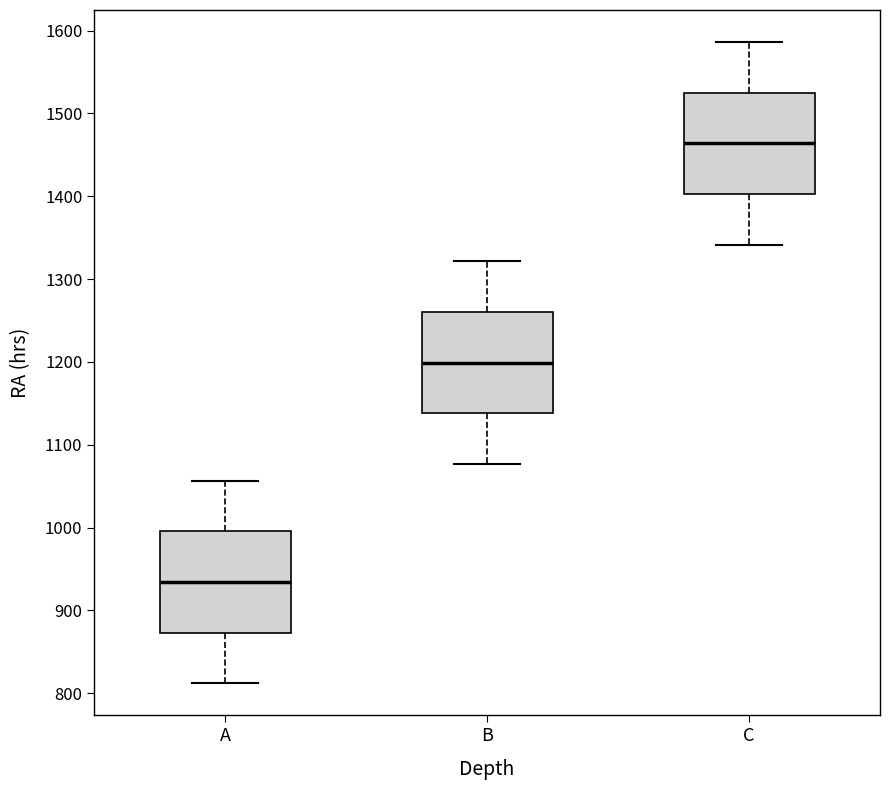

Reading left to right, read every box against the y-axis: the position of its median line, the range the box covers, and the ends of its whiskers. The values are not printed on the chart, so give them approximately, as read against the axis.

A: median 930, box 870 to 1000, whiskers 810 to 1060
B: median 1200, box 1140 to 1260, whiskers 1080 to 1320
C: median 1460, box 1400 to 1530, whiskers 1340 to 1590